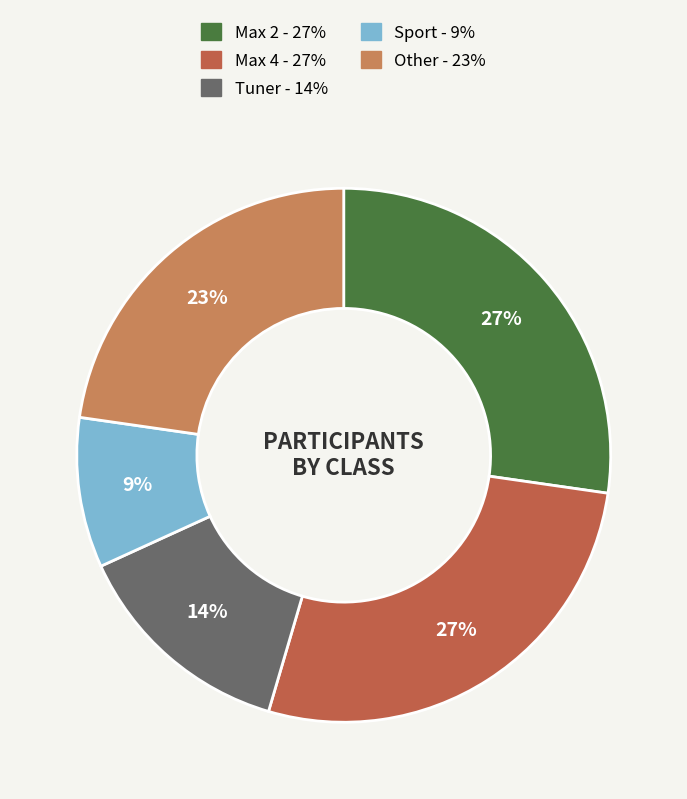

Does any single category account for the majority?

No